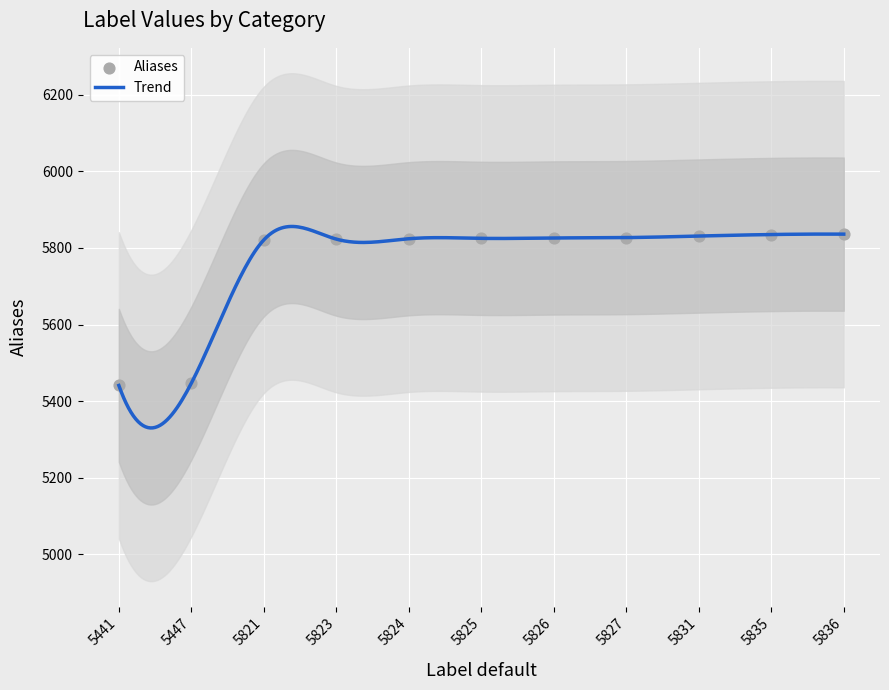

Approximately how many times larger is the value at 5447 compared to 5826?

0.9